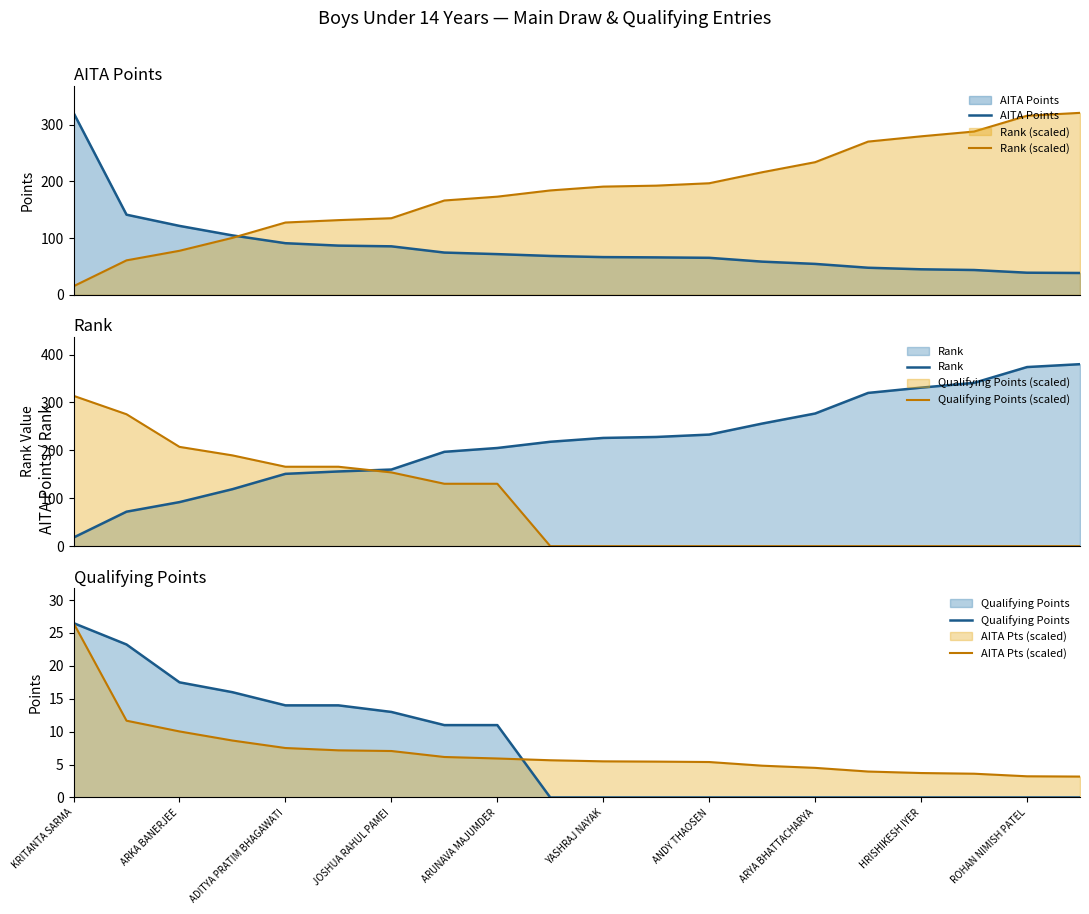

Is it true that Qualifying Points equals 10.6 at ANDY THAOSEN?

False